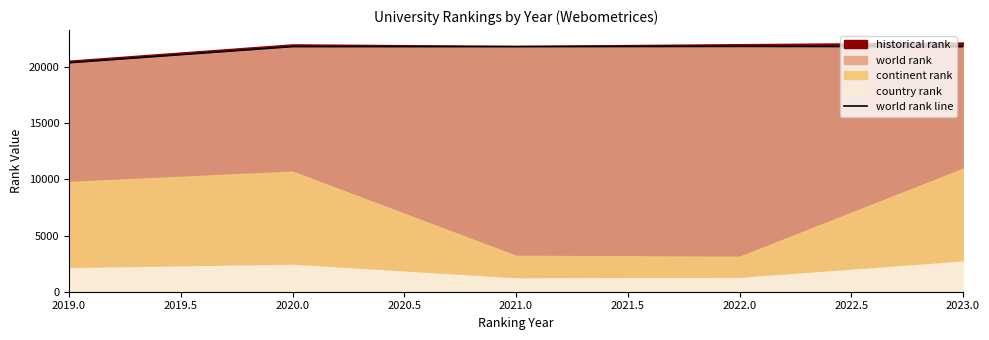

How many data points are above 21831?

2